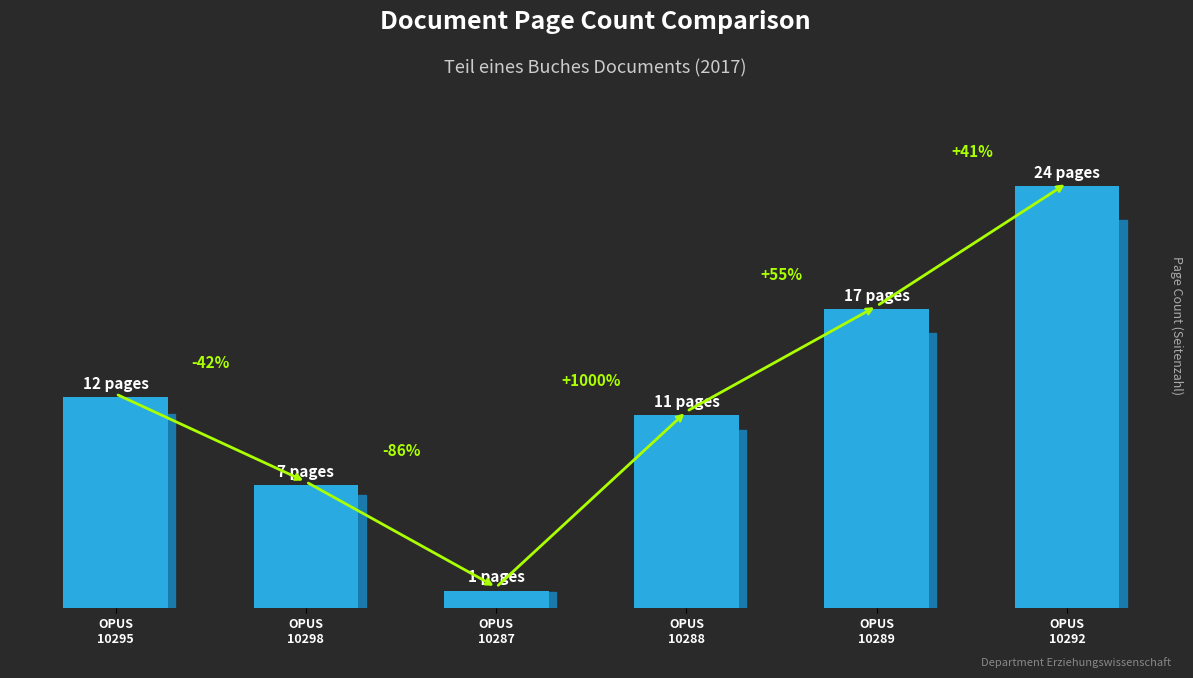

Does the chart contain any negative values?

No